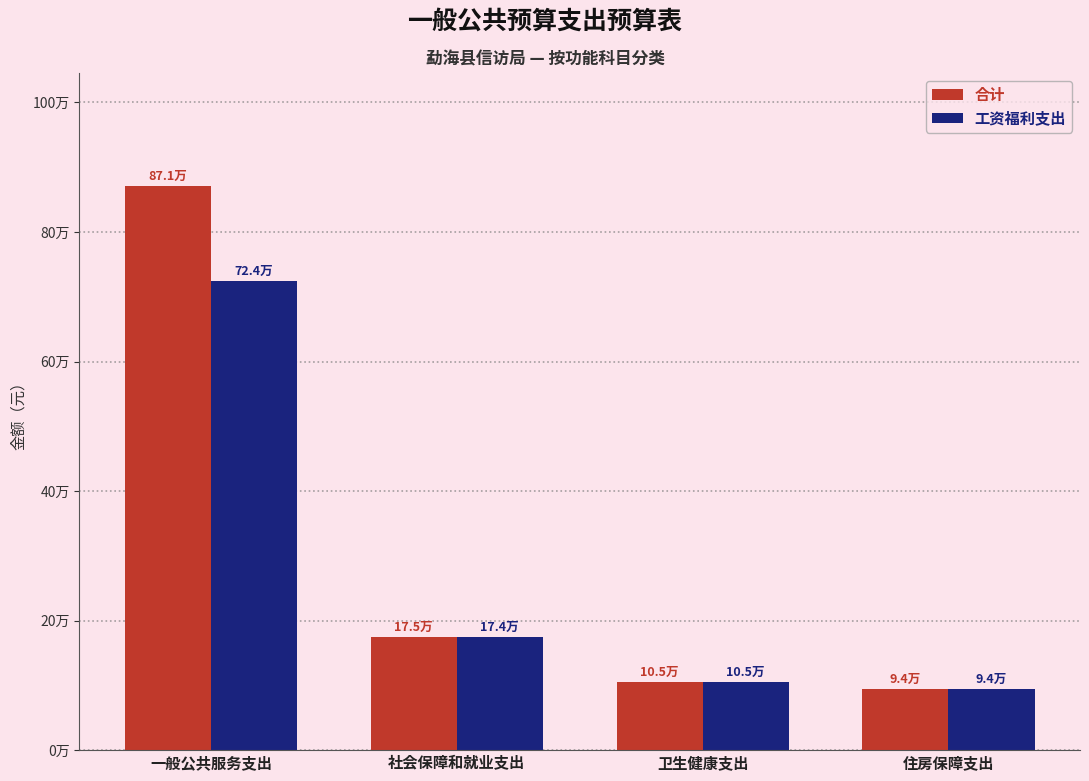

Is it true that 合计 equals 871205.3 at 一般公共服务支出?

True